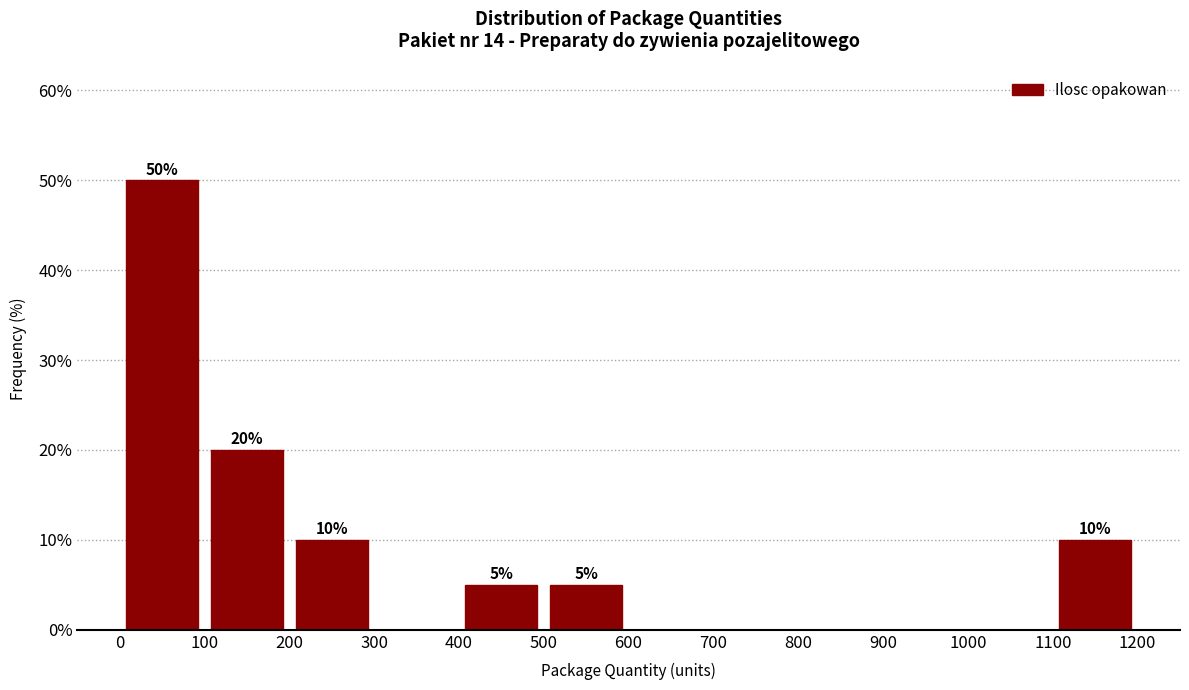

Which range on the x-axis has the tallest bar?

0 to 100